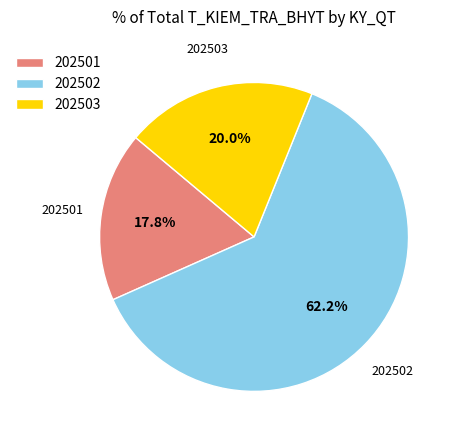

What is the ratio of the value at 202501 to the value at 202502?

0.3